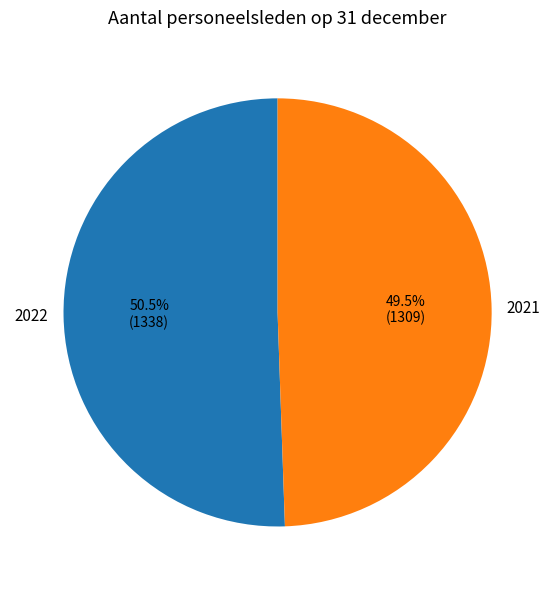

Rank the categories by value from highest to lowest.

2022, 2021